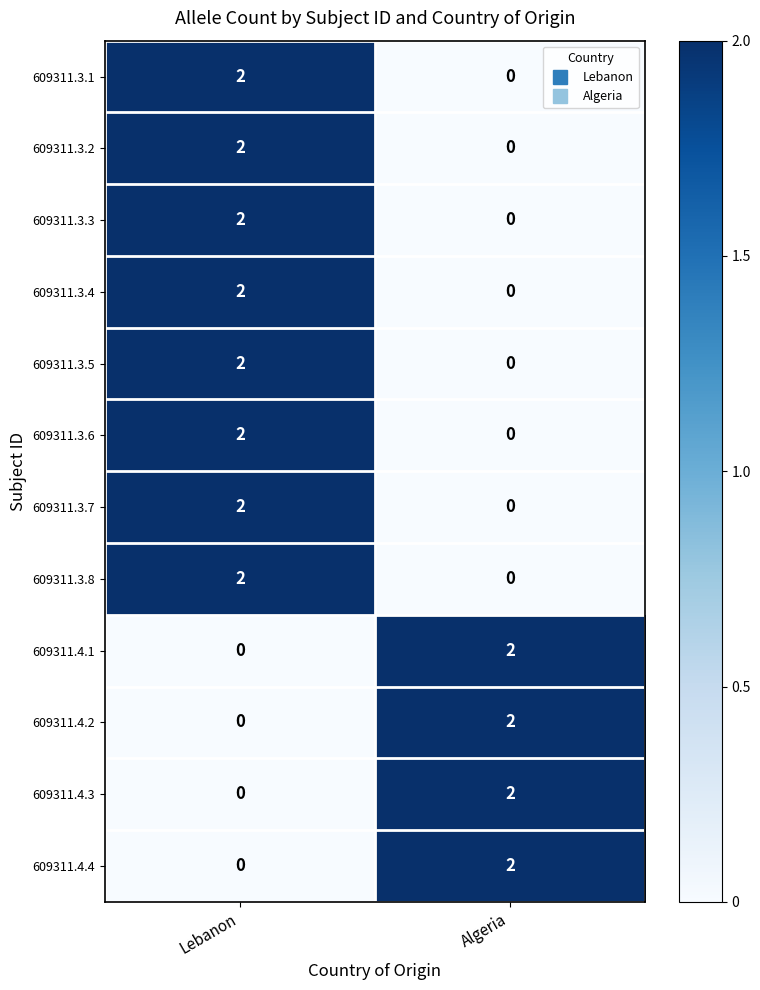

At which label does 609311.3.1 reach its minimum?

Algeria